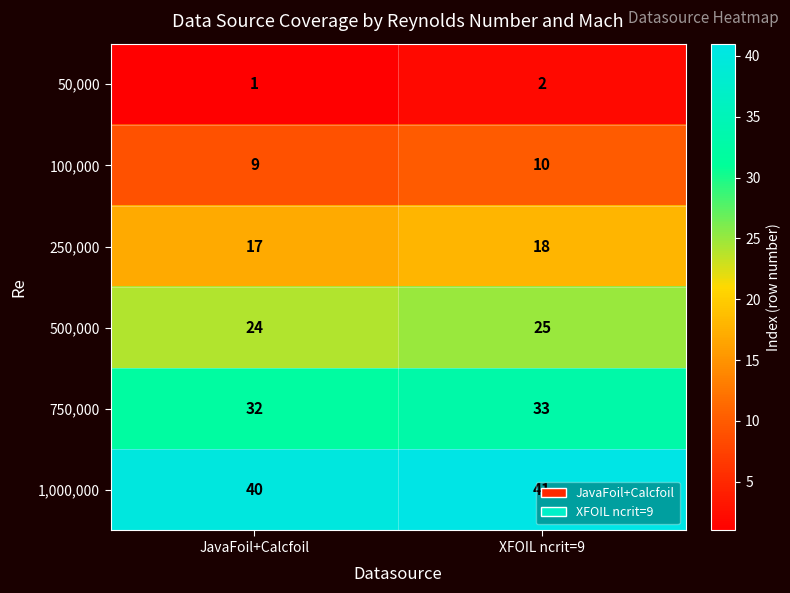

At which label is 500,000 closest to 24?

JavaFoil+Calcfoil